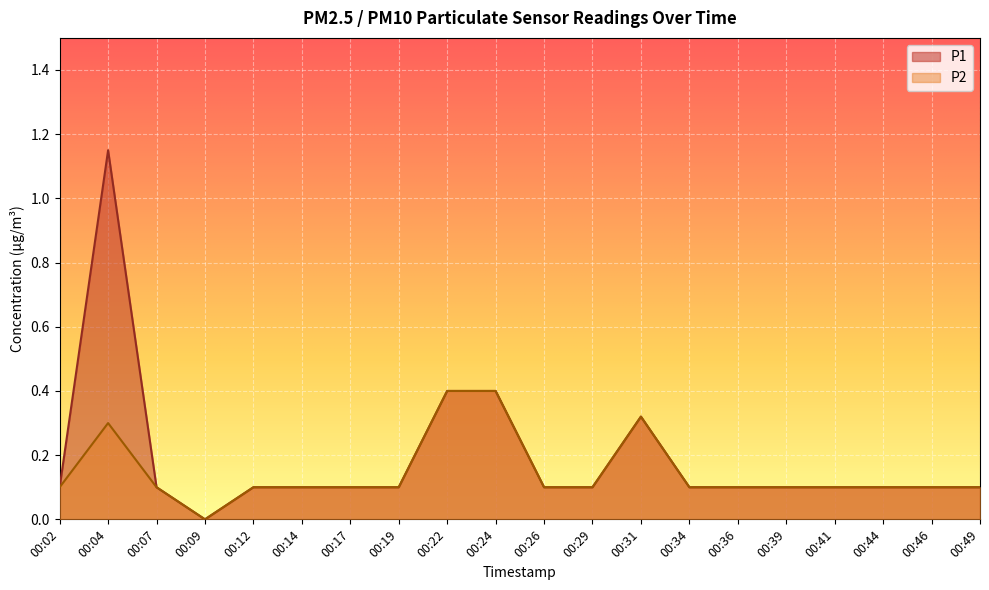

What is the difference between the maximum and minimum values in the P1 series?

1.1